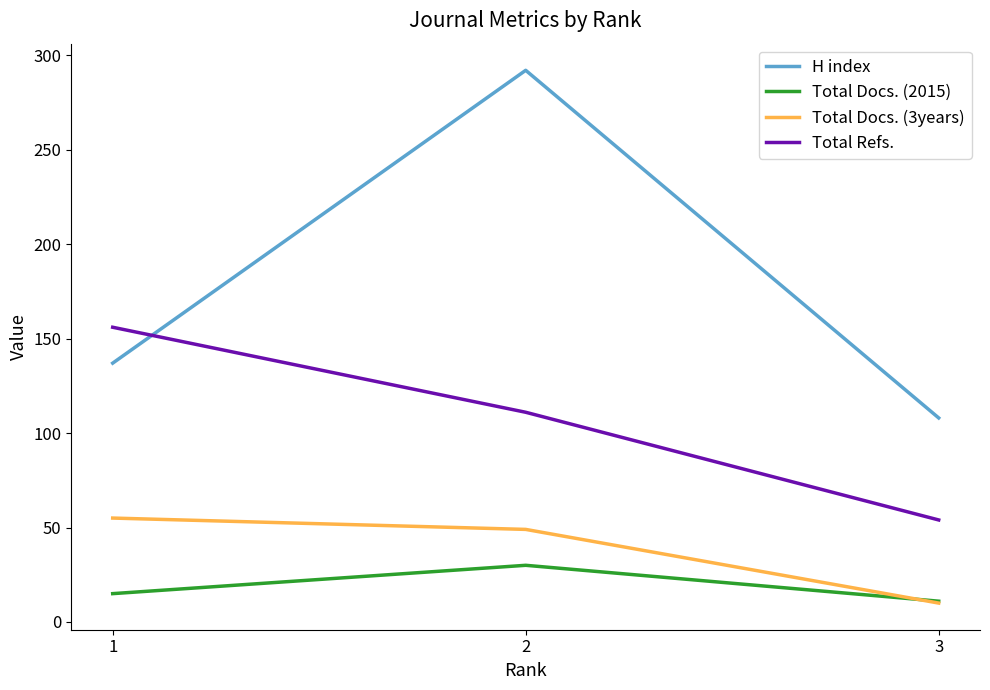

What is the sum of all H index values?

537